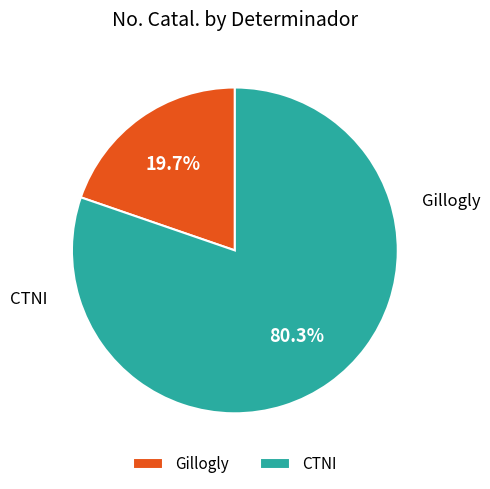

Is there a majority slice in this chart?

Yes